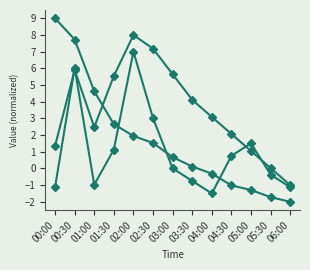

How many series are shown in this chart?

3